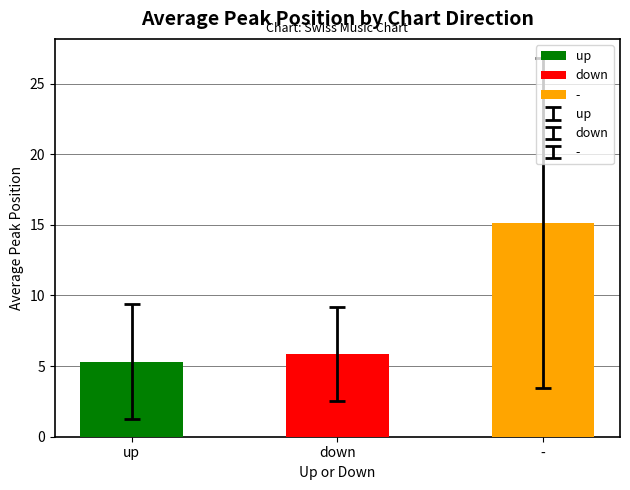

The chart shows a value of 5.3 at up. True or false?

True